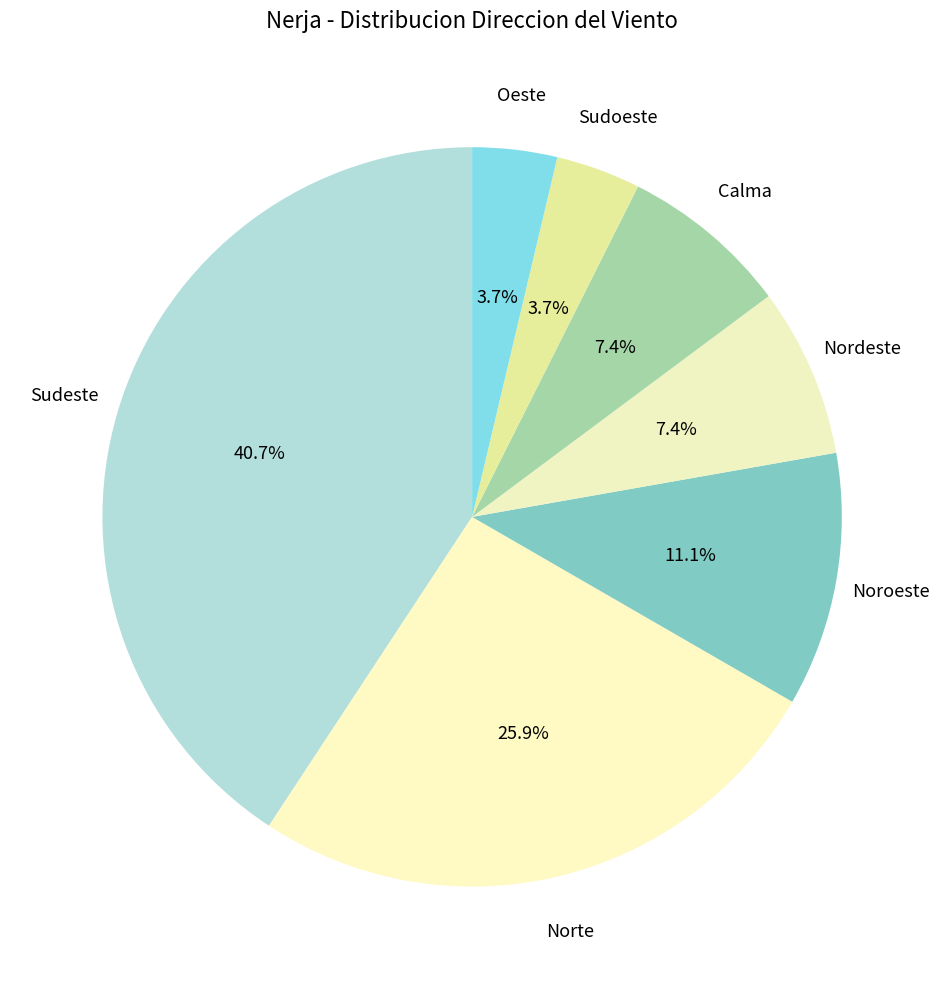

Does any single category account for the majority?

No